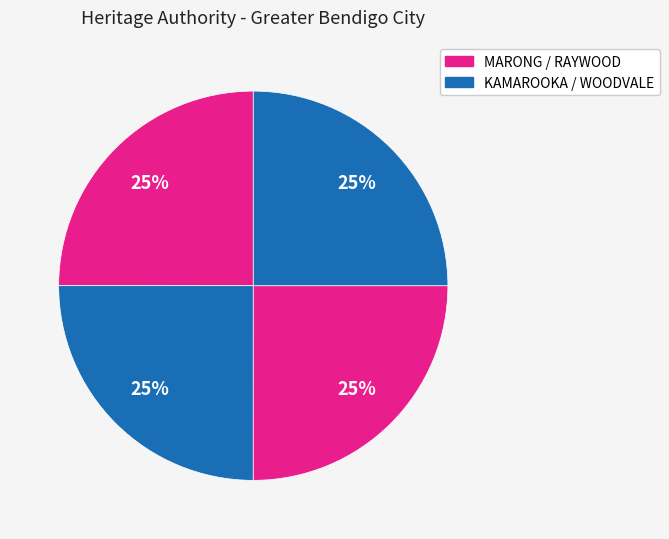

How many segments does this pie chart have?

4